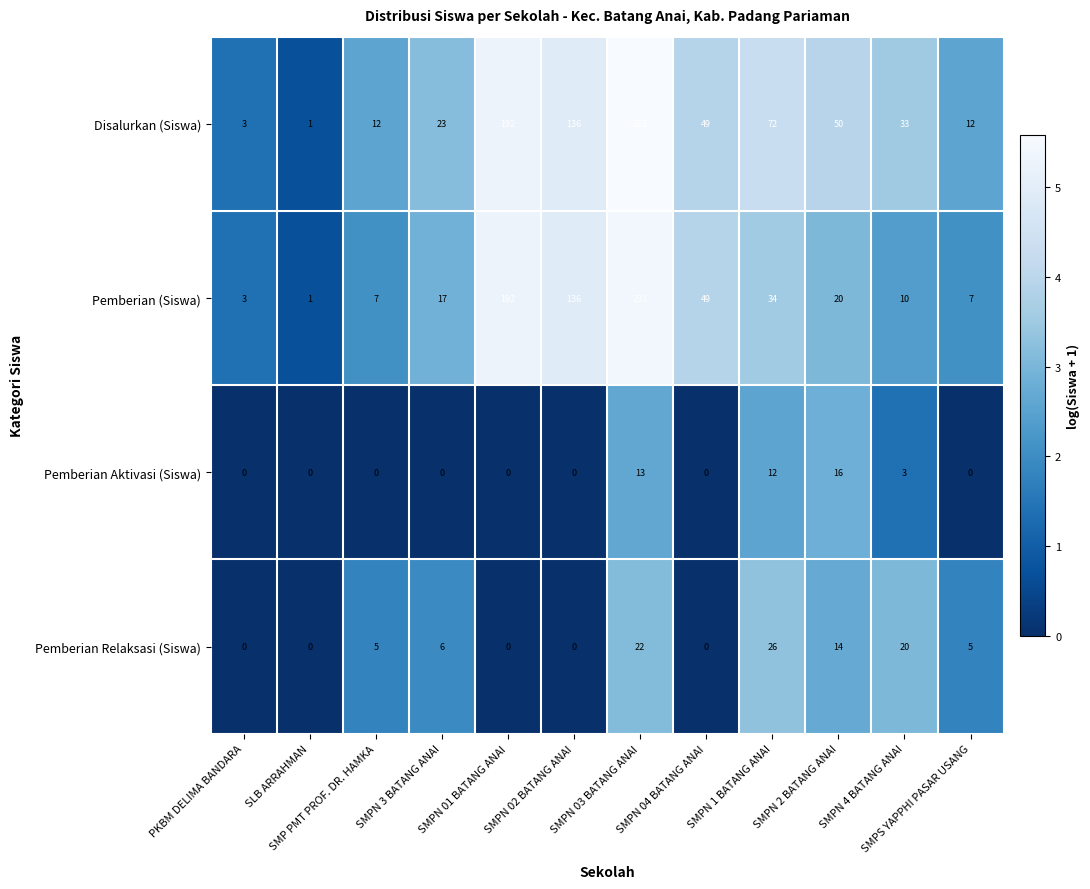

True or false: Pemberian Relaksasi (Siswa) has a value of 7 at SMPN 03 BATANG ANAI.

False